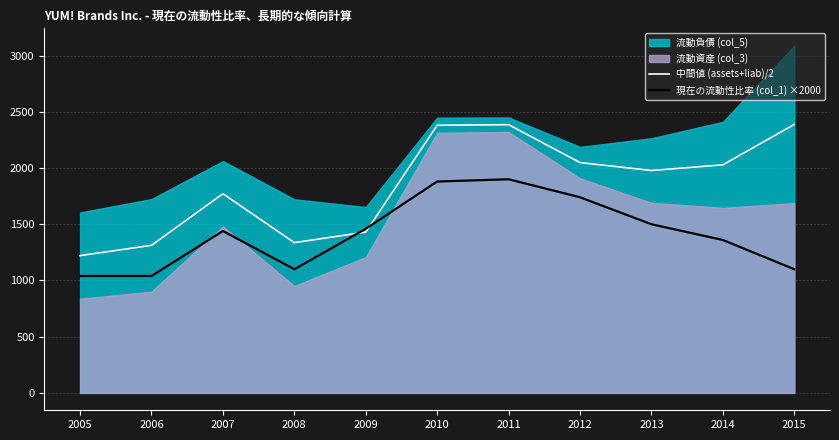

What is the lowest value of the 中間値 (assets+liab)/2 series?

1221.0